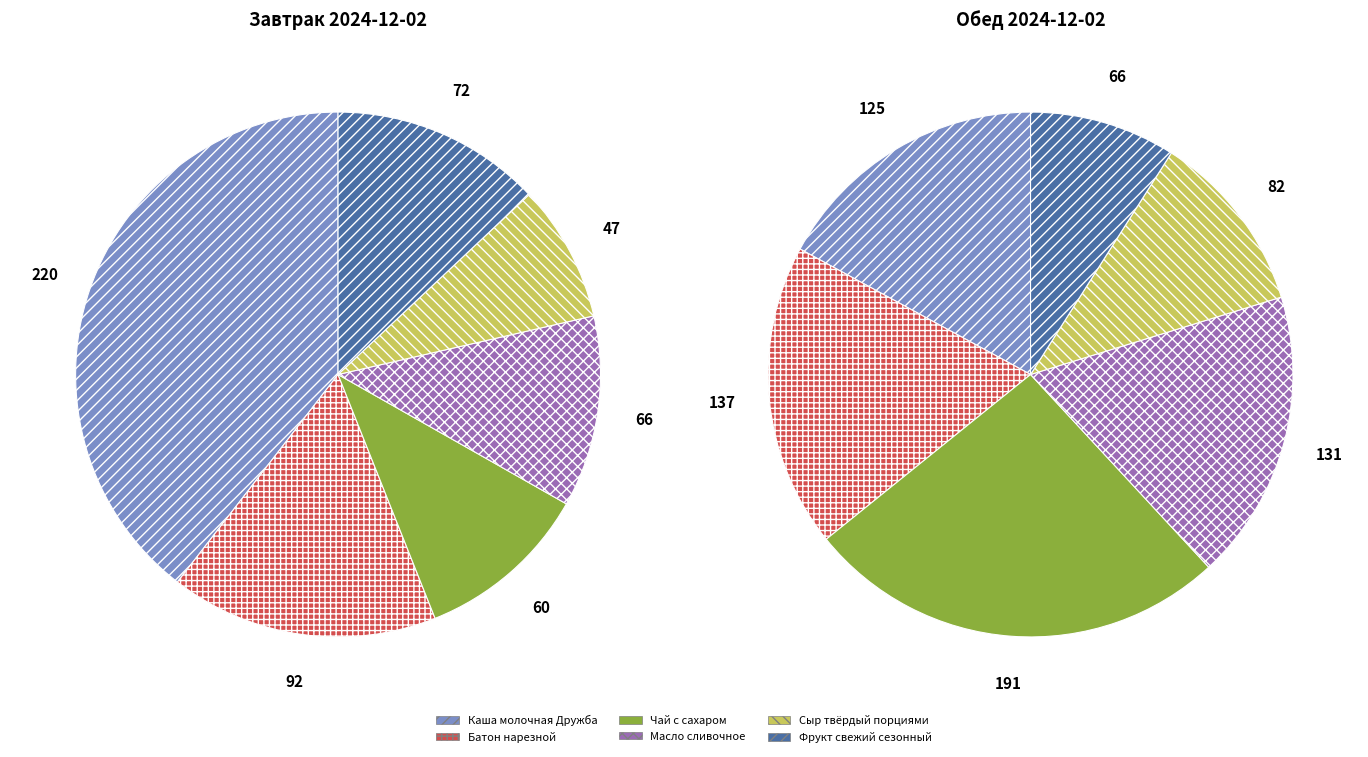

To the nearest percent, what percentage of the pie is Каша молочная Дружба?

17%